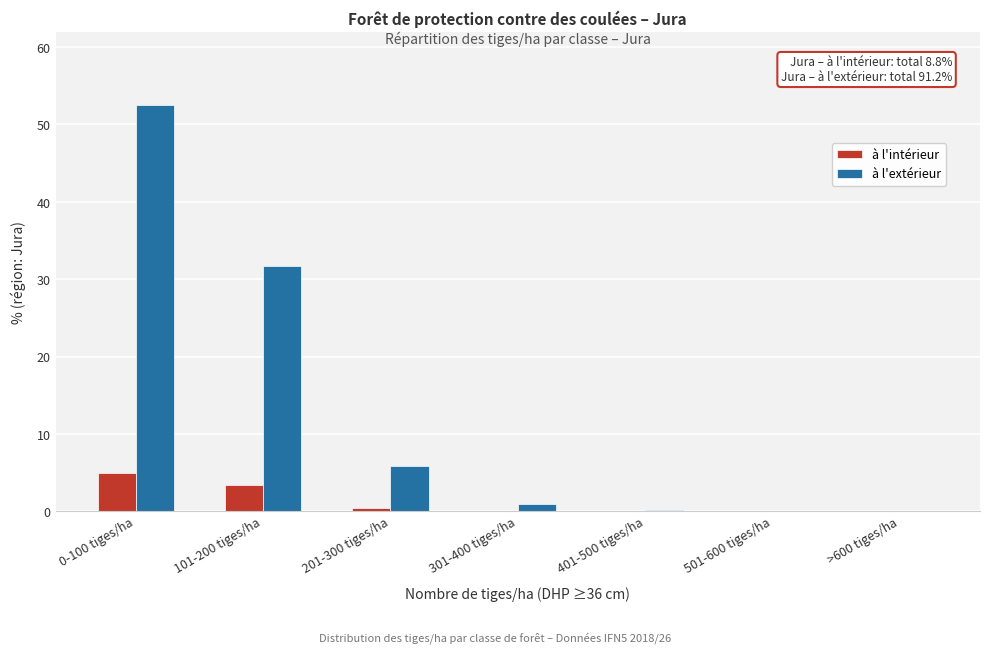

Which series changed the most between 201-300 tiges/ha and 401-500 tiges/ha?

à l'extérieur